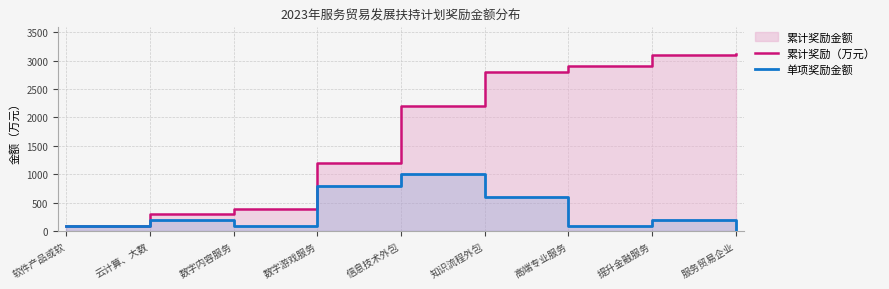

True or false: 累计奖励（万元） and 单项奖励金额 intersect in this chart.

False